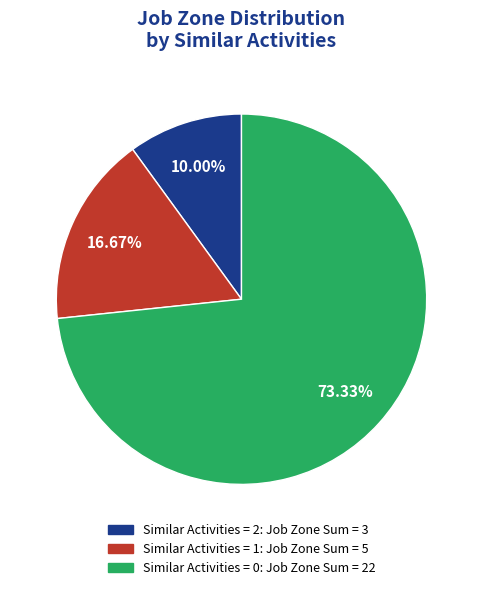

To the nearest percent, what is the average slice percentage?

33%